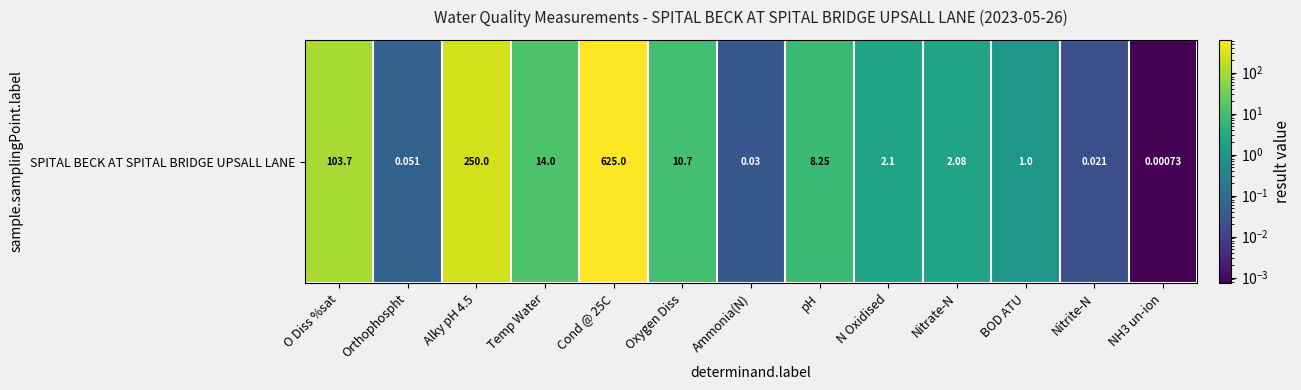

What is the maximum value shown in the chart?

625.0